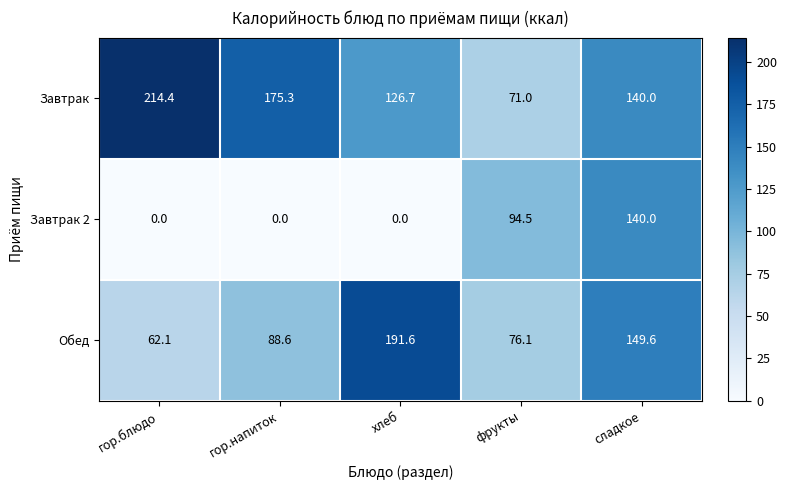

Which series has the widest spread of values?

Завтрак